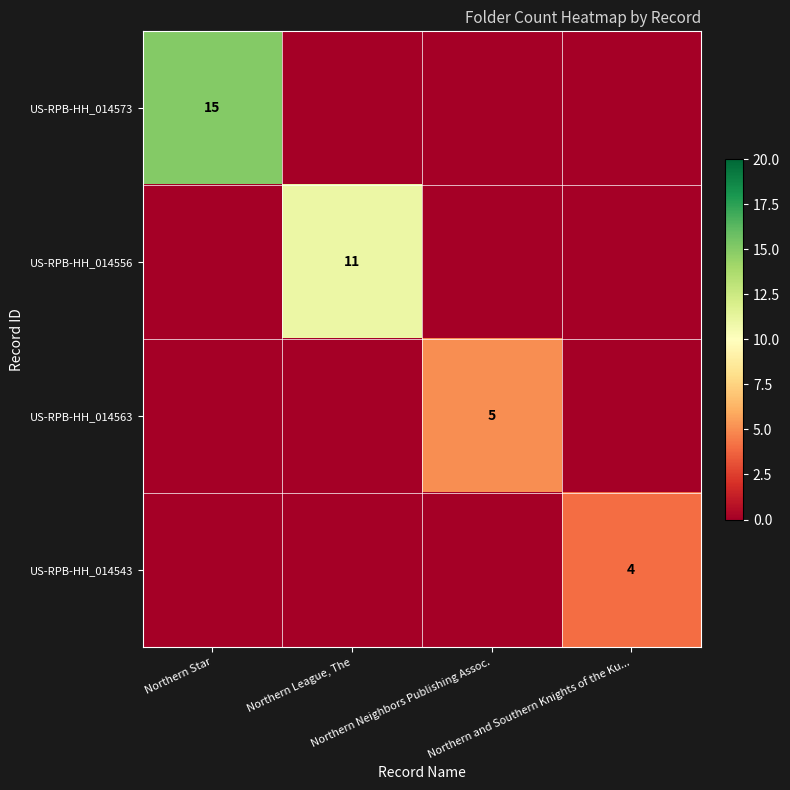

What is the approximate value of US-RPB-HH_014573 at Northern Star, to the nearest 5?

15